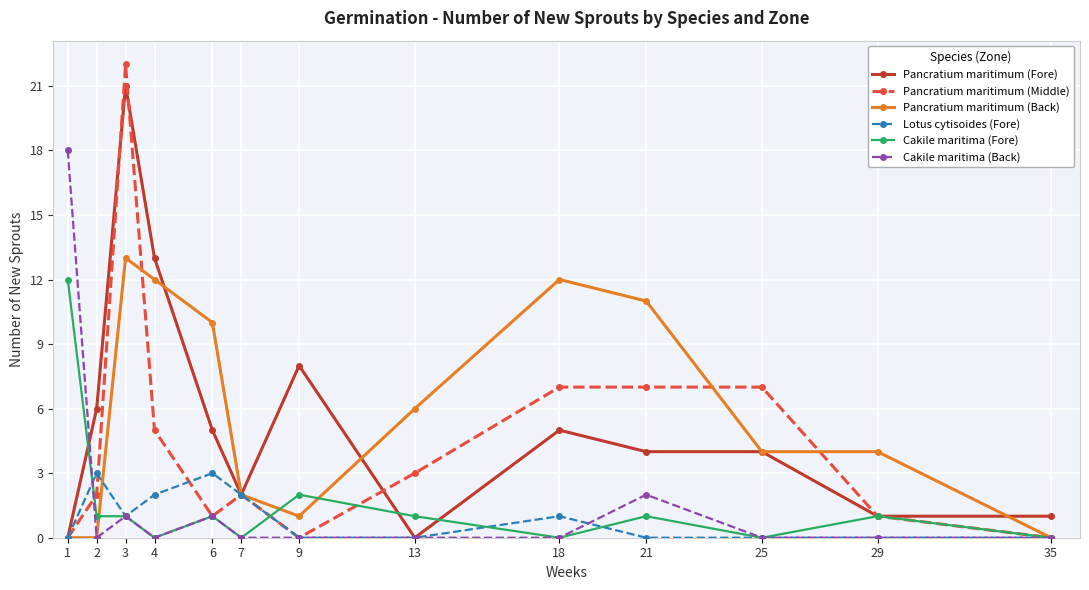

Is the value of Lotus cytisoides (Fore) at 4 greater than the value of Pancratium maritimum (Middle) at 18?

No